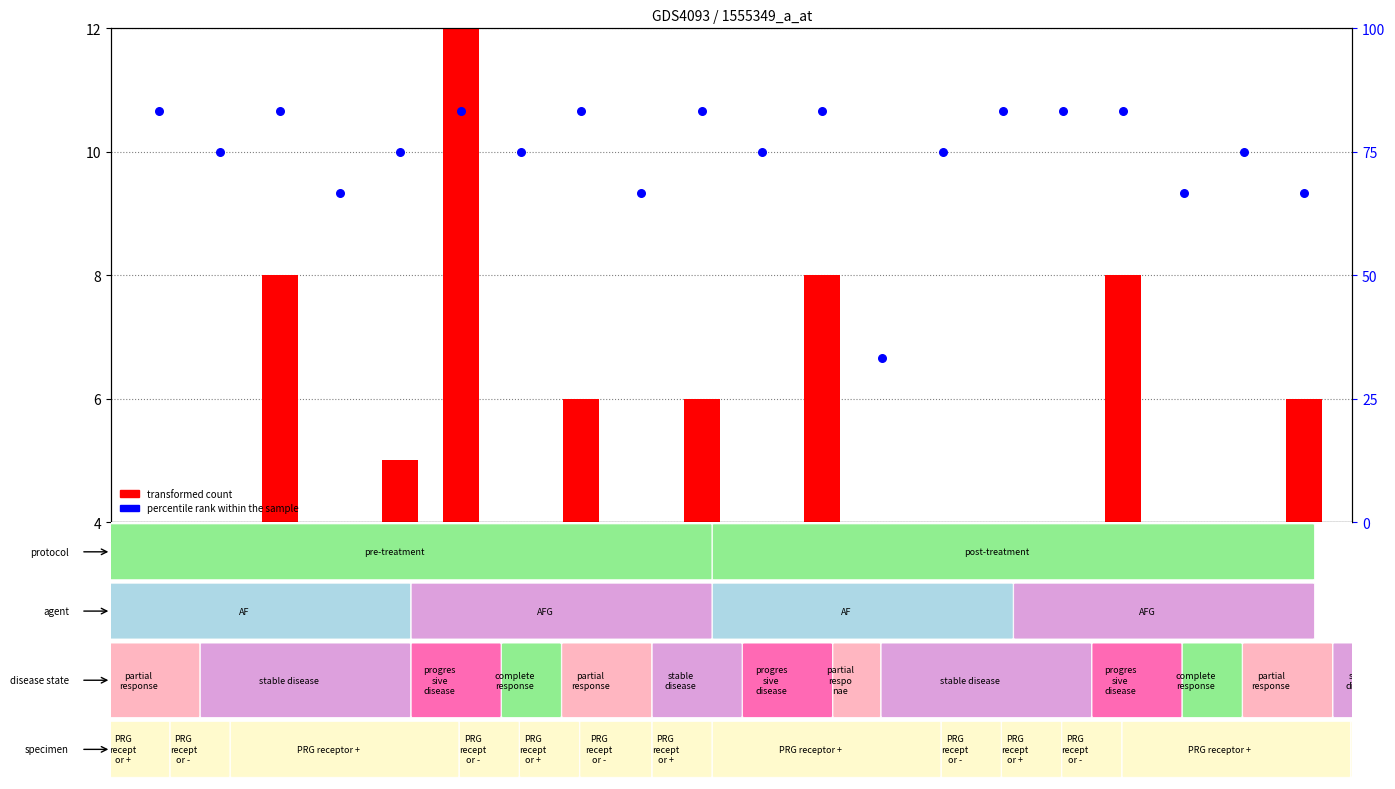

At which category is the sum across all series the highest?

二層目_6